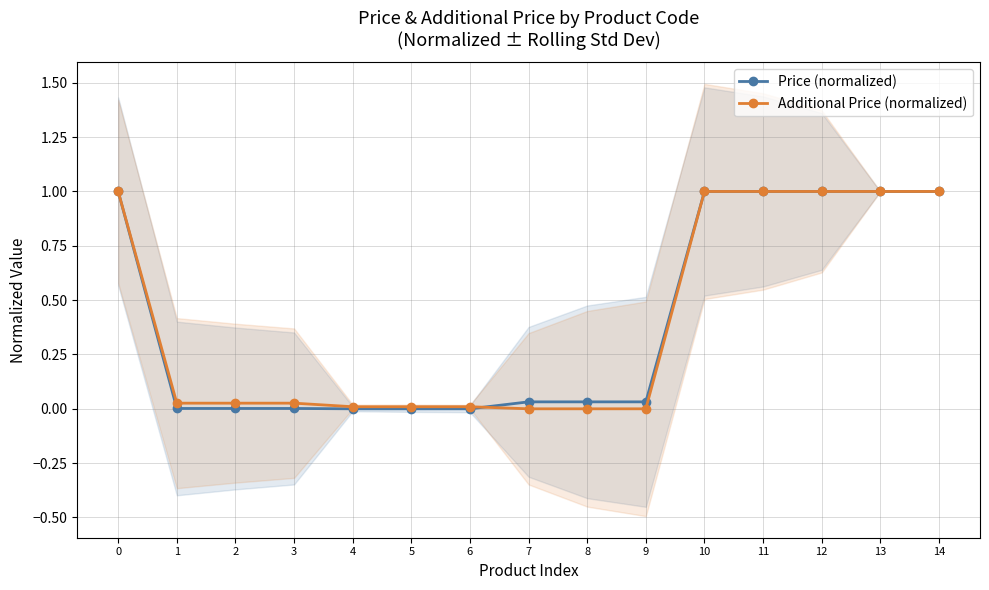

Rank the series at 2 from lowest to highest value.

Price (normalized), Additional Price (normalized)